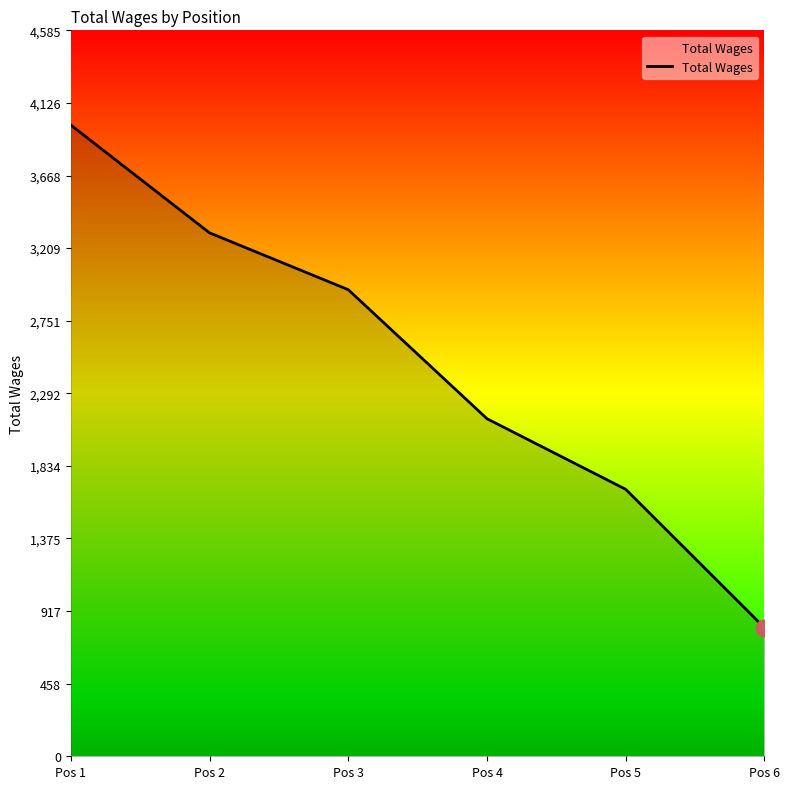

Reading left to right, what are all the values shown in this chart?

Pos 1=3987	Pos 2=3306	Pos 3=2947	Pos 4=2132	Pos 5=1686	Pos 6=812